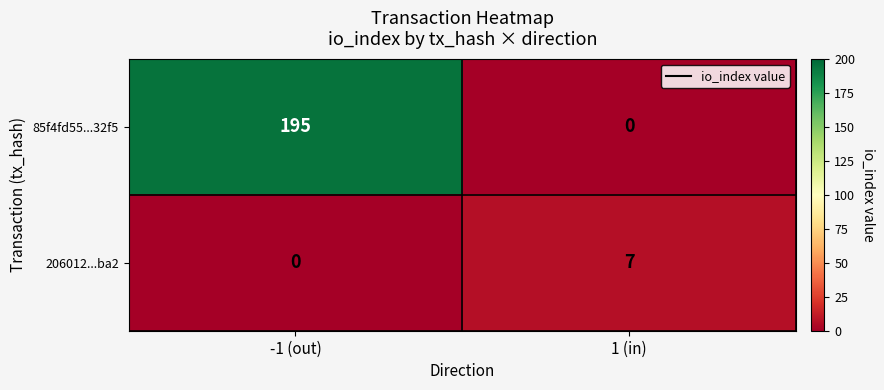

At how many categories does at least one series exceed 98?

1